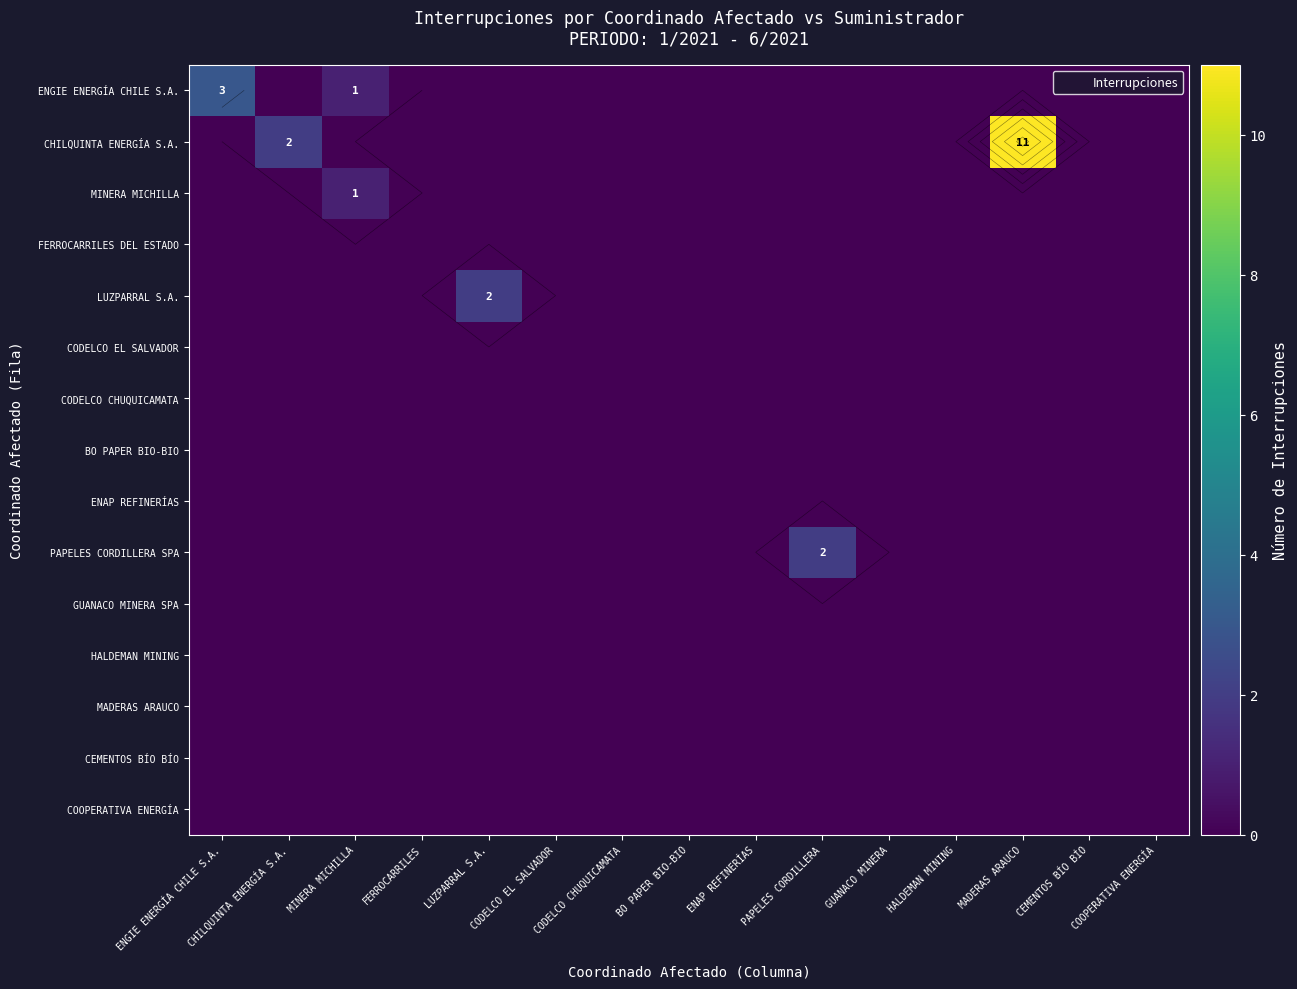

The ENGIE ENERGÍA CHILE S.A. series shows 0 at BO PAPER BIO-BIO. True or false?

True